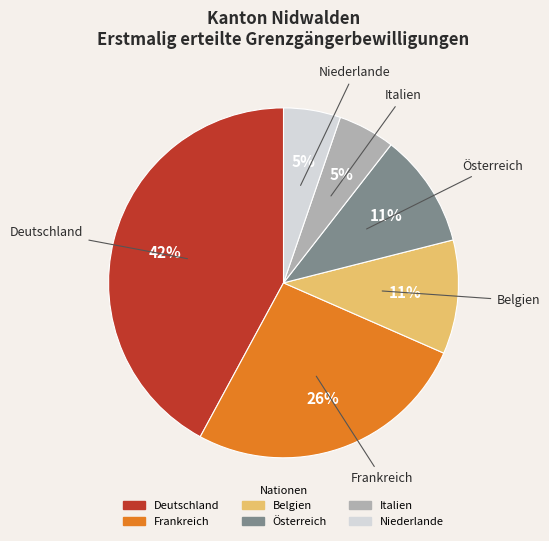

Is there a majority slice in this chart?

No